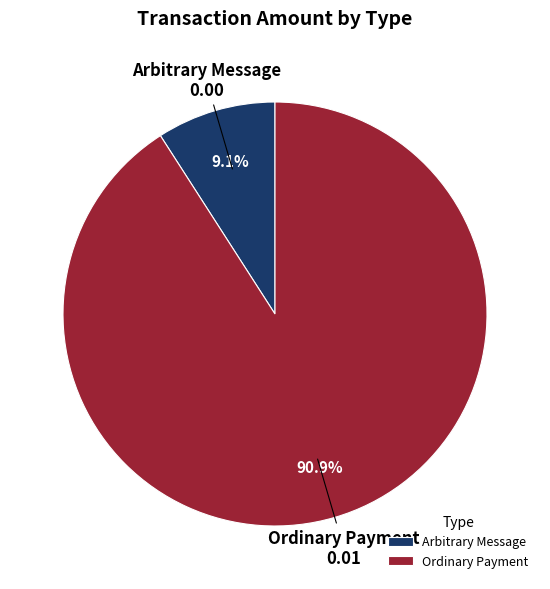

To the nearest percent, what is the difference between the Ordinary Payment and Arbitrary Message slice percentages?

82%